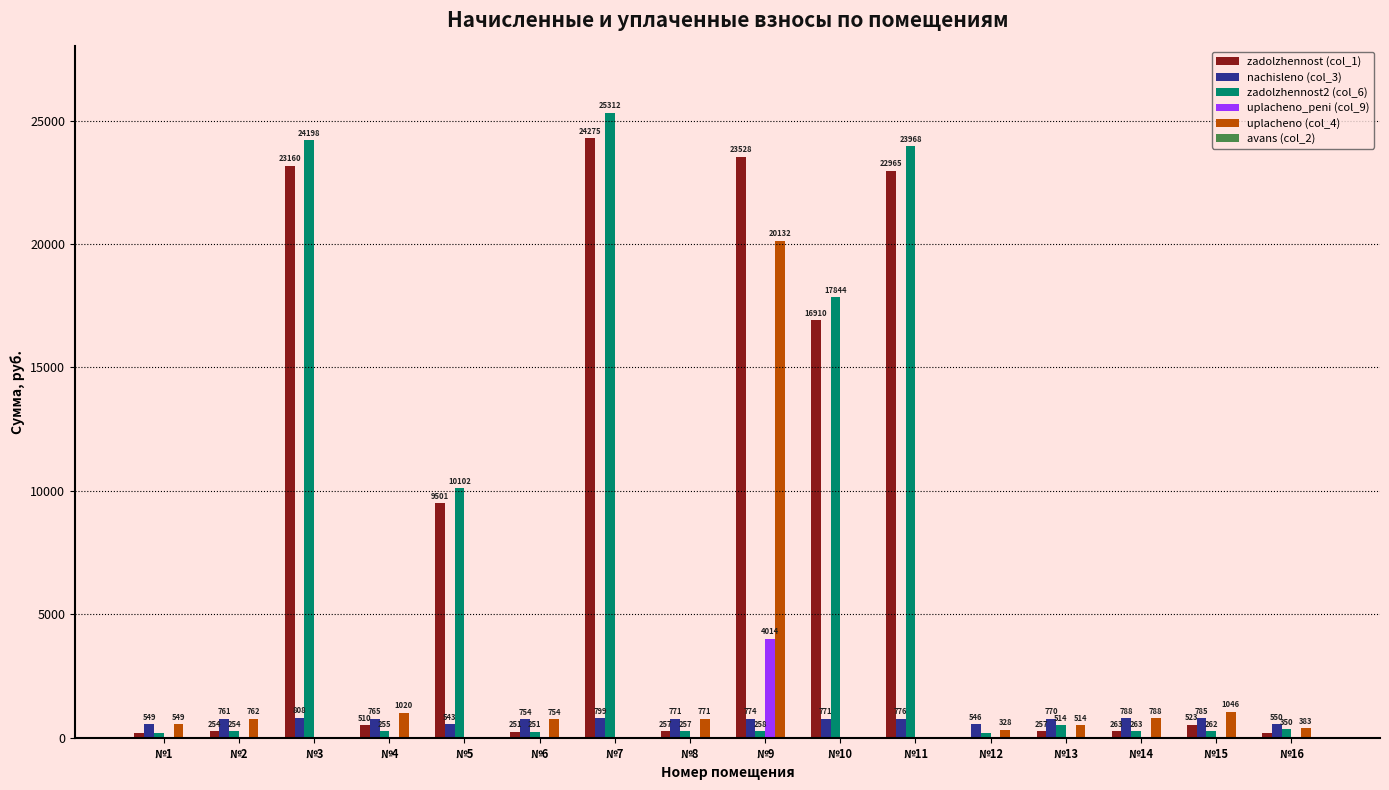

At which label does uplacheno (col_4) first exceed 548?

№1